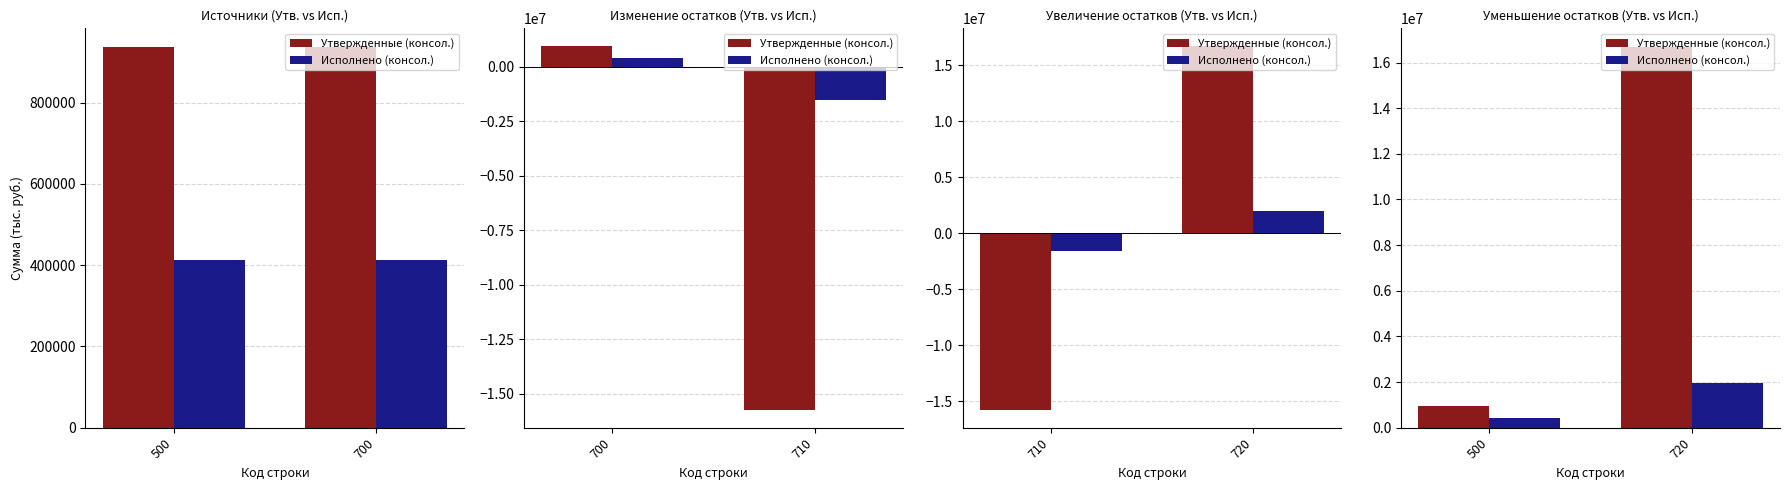

Where is Утвержденные (консол.) nearest to the value 8801150?

500